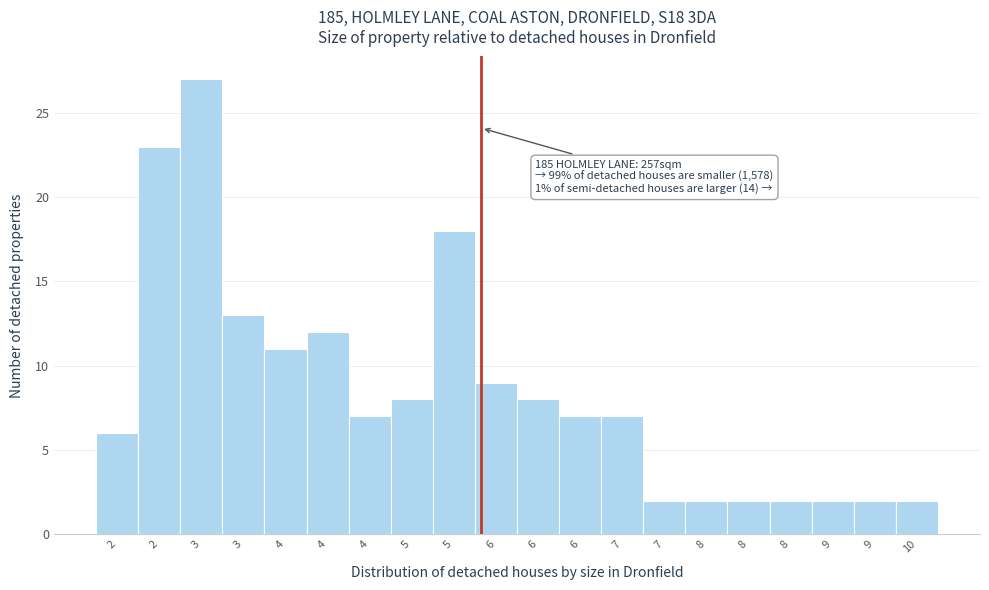

Count the number of categories in the chart.

20